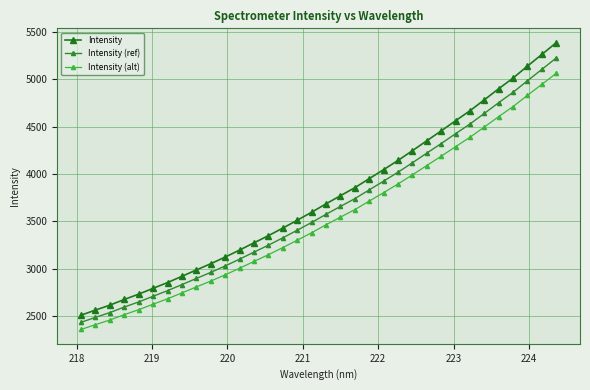

What are all the series names shown in the legend?

Intensity, Intensity (ref), Intensity (alt)